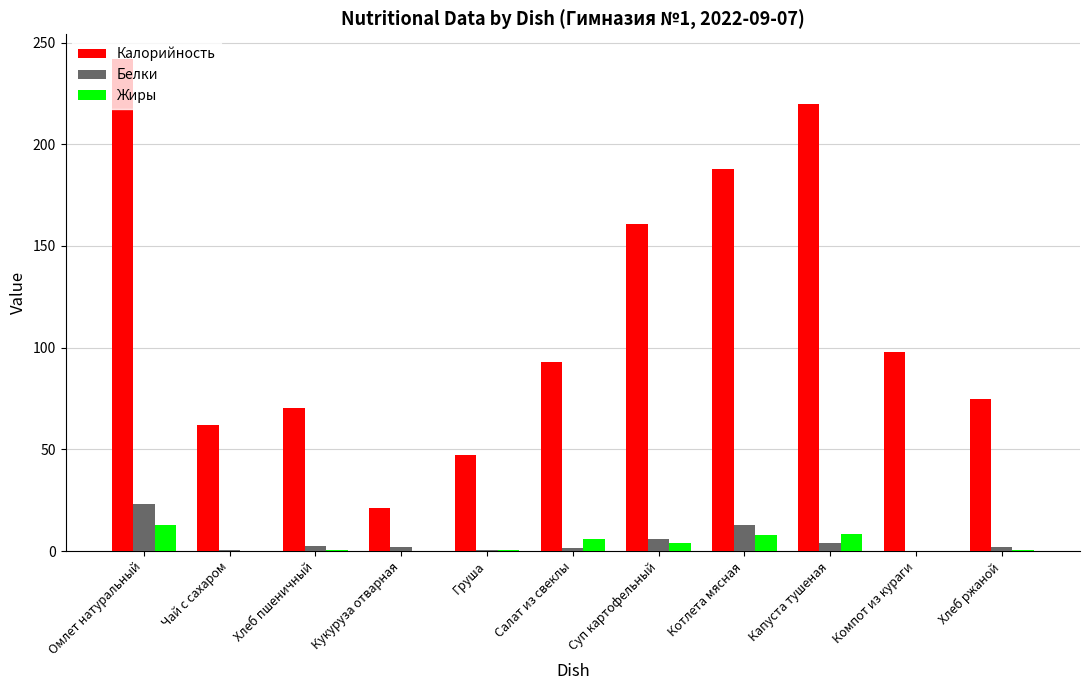

Between Омлет натуральный and Котлета мясная, which series saw the biggest shift?

Калорийность